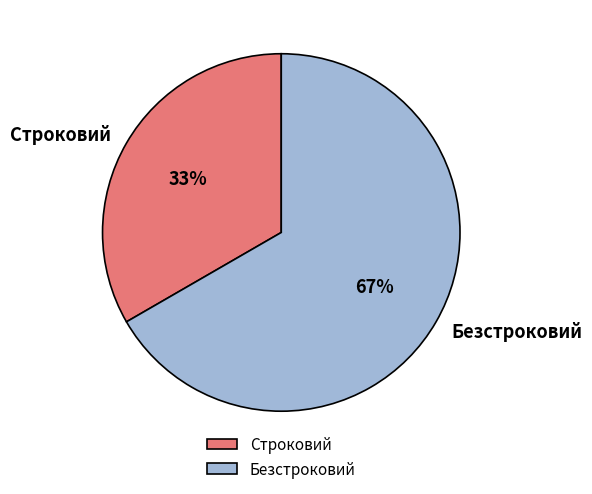

How many segments does this pie chart have?

2